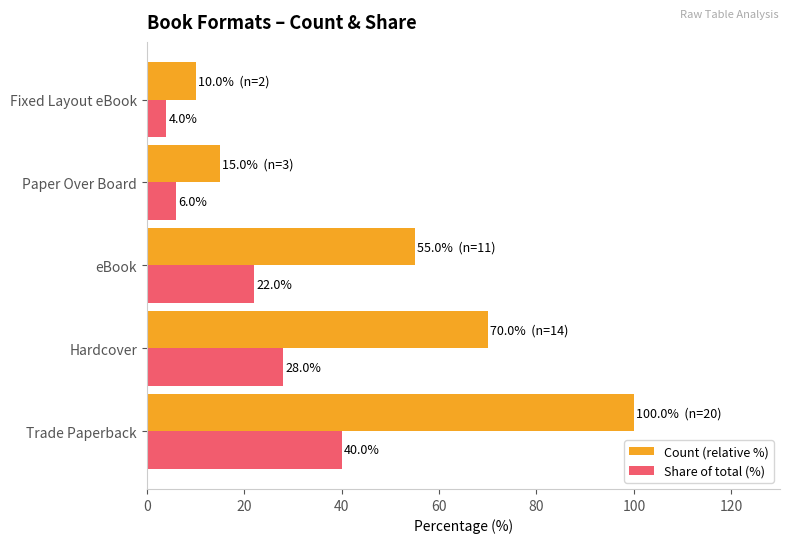

At which category is the sum across all series the highest?

Trade Paperback